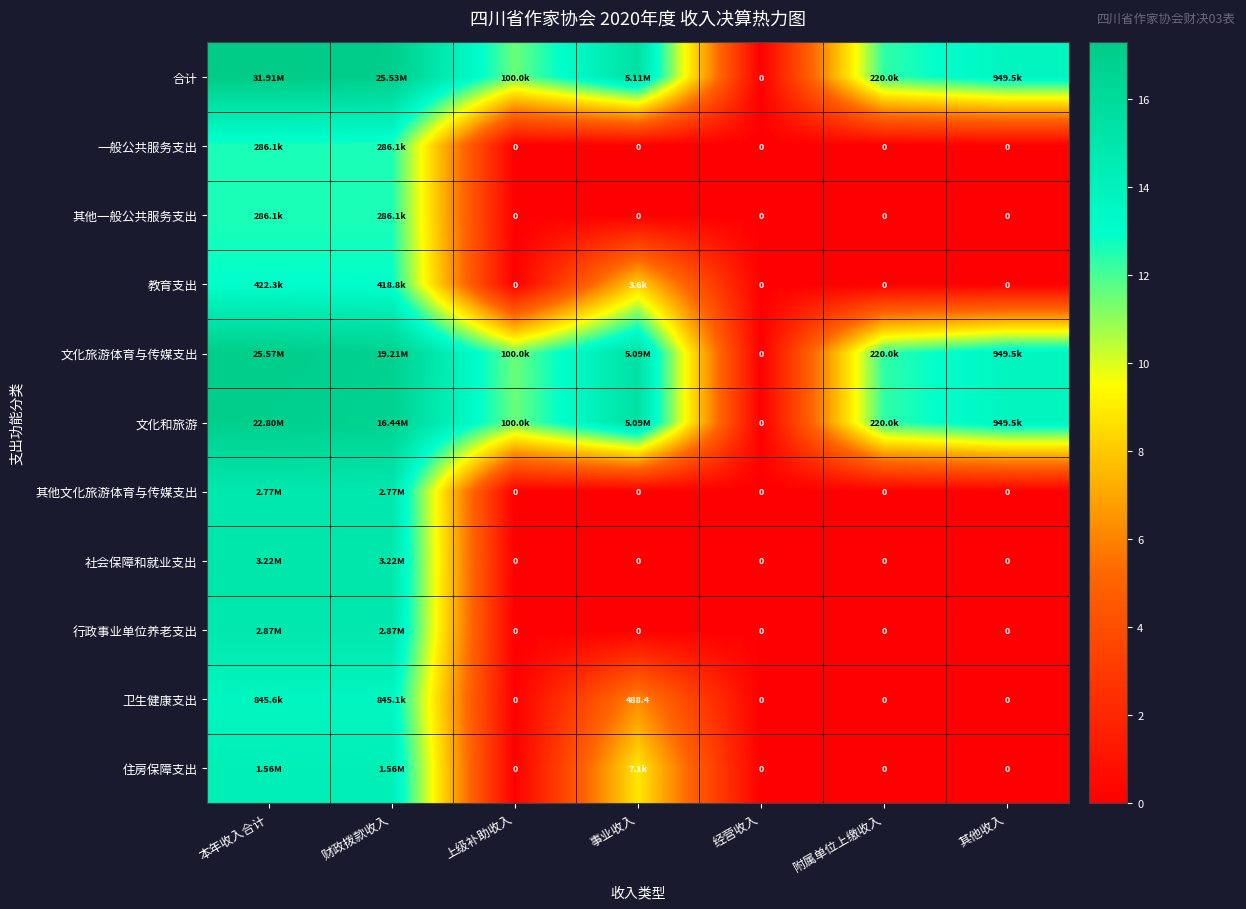

Which series has the largest total across all categories?

合计